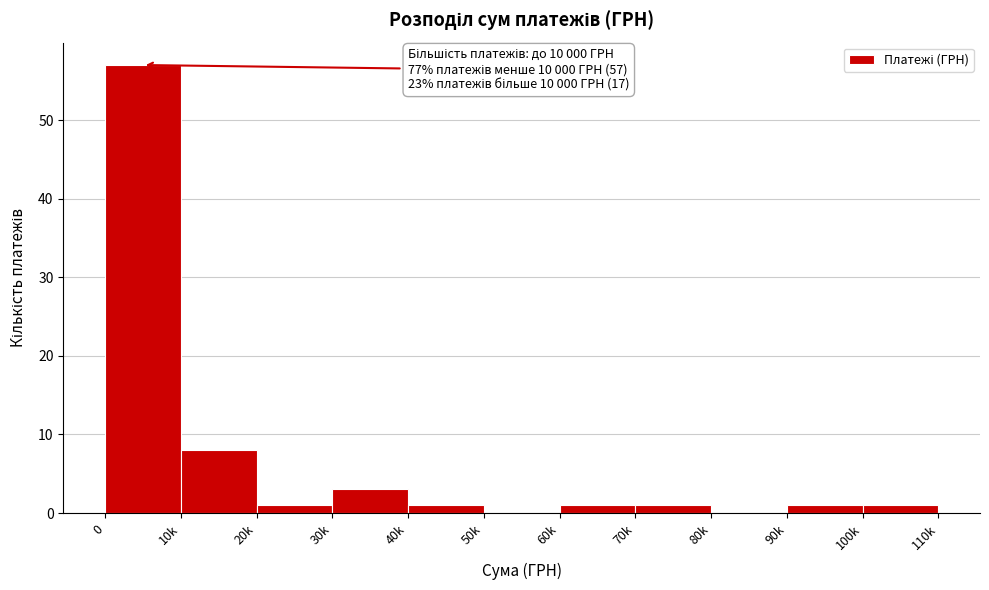

Reading left to right, what are all the values shown in this chart?

0=57	10k=8	20k=1	30k=3	40k=1	50k=0	60k=1	70k=1	80k=0	90k=1	100k=1